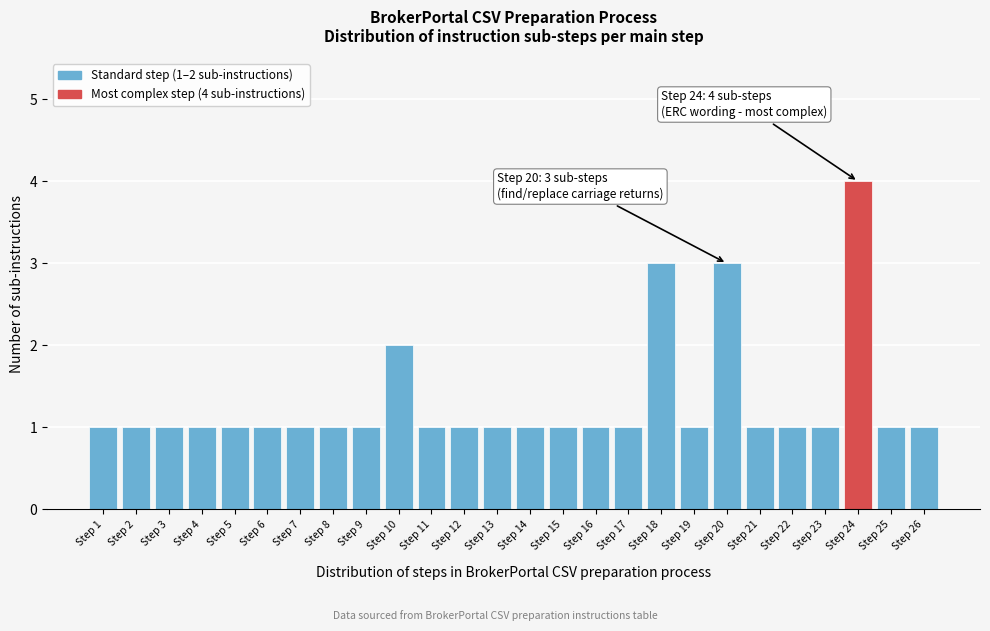

Reading right to left, transcribe all the data shown in this chart.

1	1	4	1	1	1	3	1	3	1	1	1	1	1	1	1	2	1	1	1	1	1	1	1	1	1